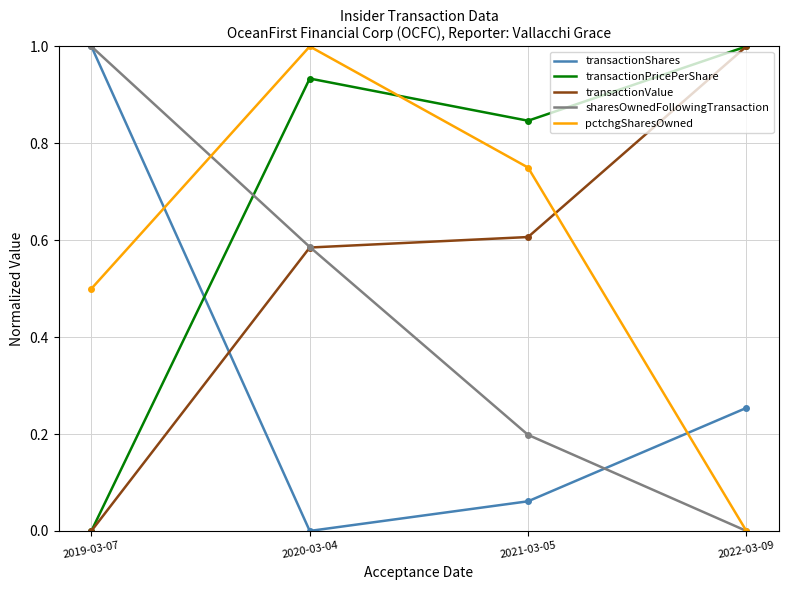

Between which two adjacent categories do transactionPricePerShare and sharesOwnedFollowingTransaction first intersect?

2019-03-07 and 2020-03-04